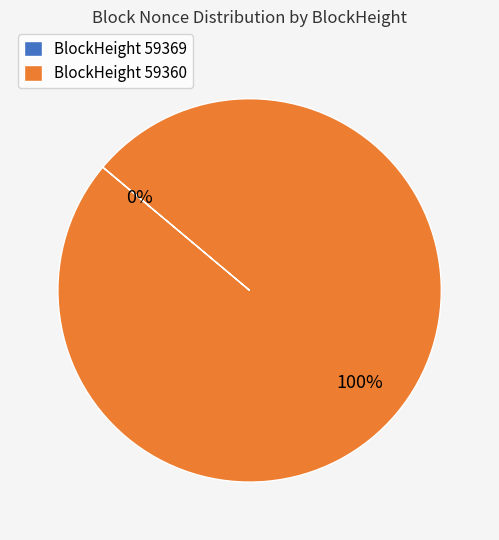

To the nearest percent, what percentage of the pie is 59360?

100%